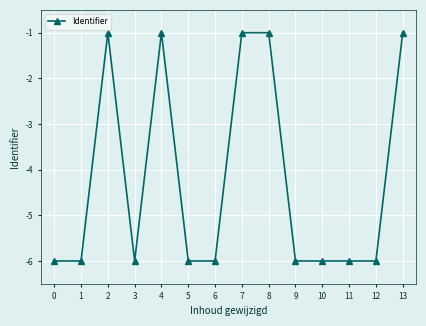

Reading right to left, transcribe all the data shown in this chart.

13=-1.0	12=-6.0	11=-6.0	10=-6.0	9=-6.0	8=-1.0	7=-1.0	6=-6.0	5=-6.0	4=-1.0	3=-6.0	2=-1.0	1=-6.0	0=-6.0